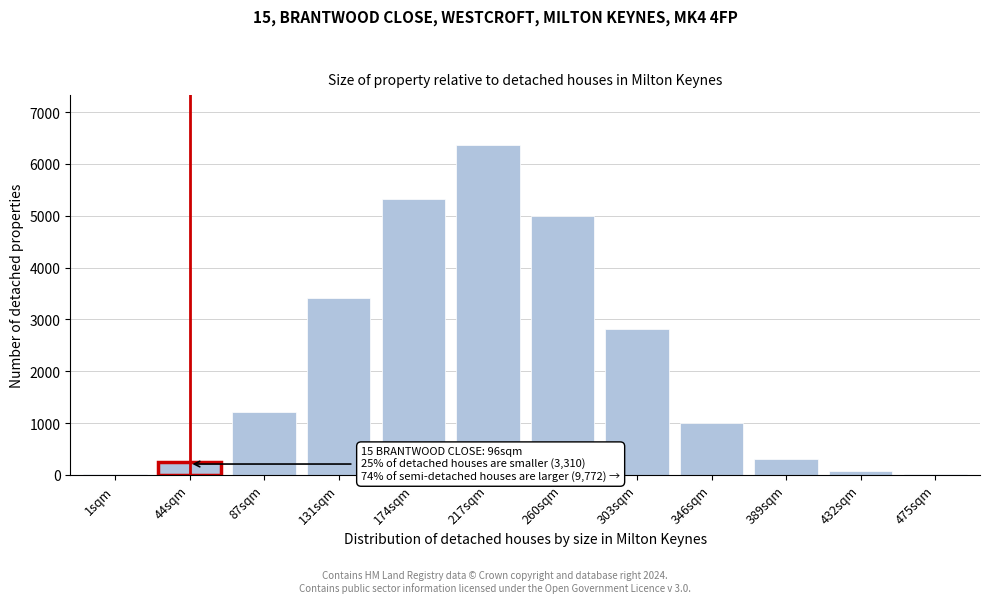

At which label is the value closest to 3191?

131sqm